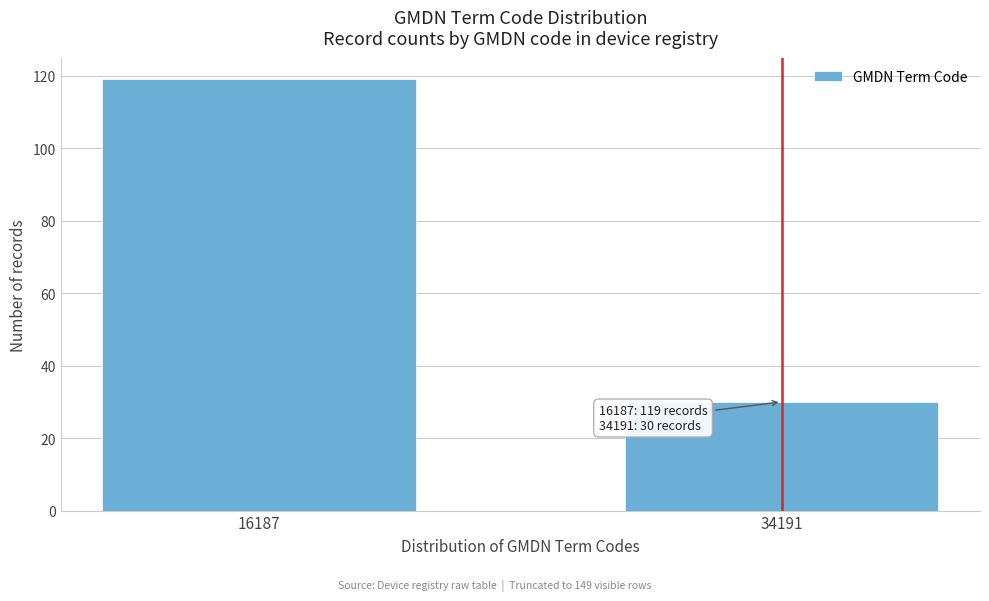

Reading left to right, transcribe all the data shown in this chart.

16187=119	34191=30